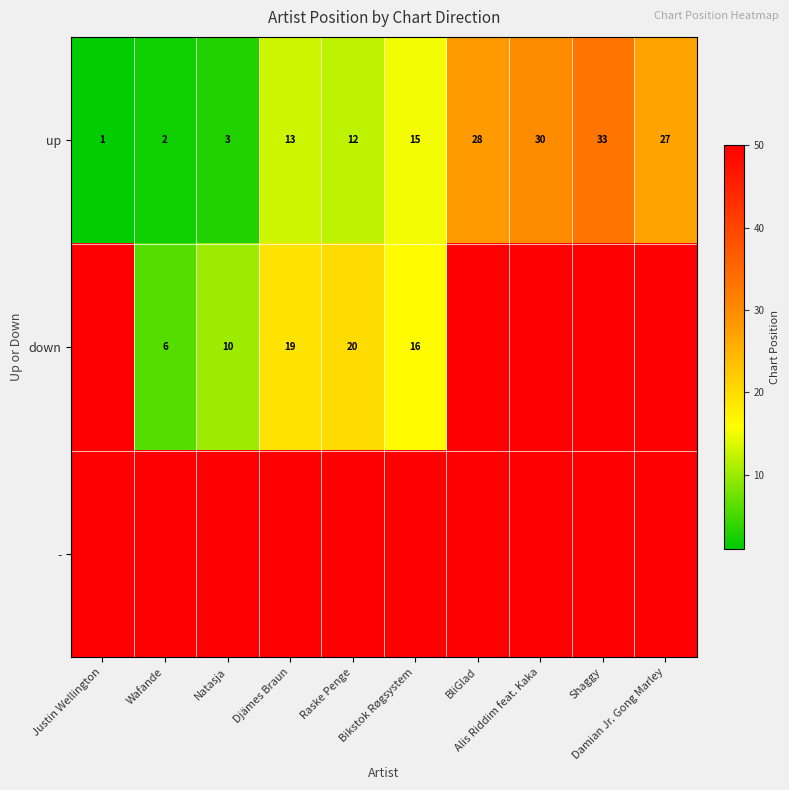

Which has a higher value, Wafande or Damian Jr. Gong Marley?

Damian Jr. Gong Marley